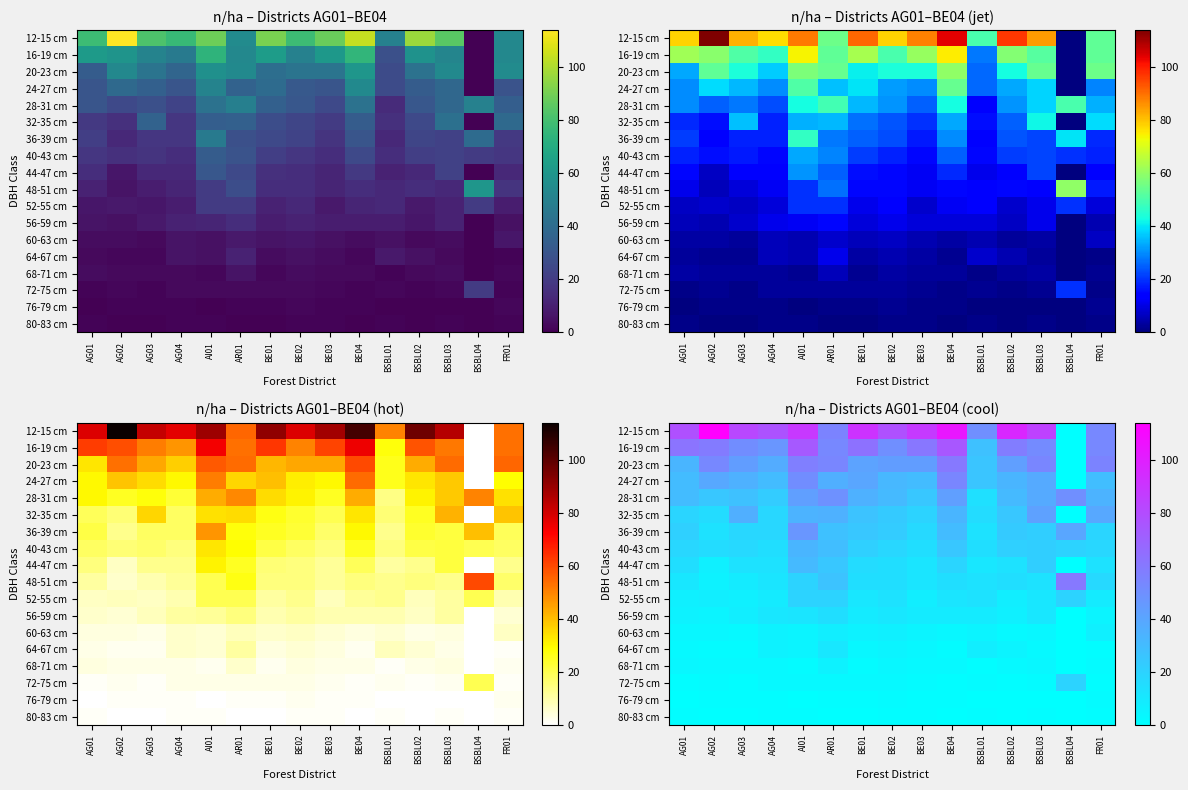

Between AR01 and FR01, which is larger?

AR01